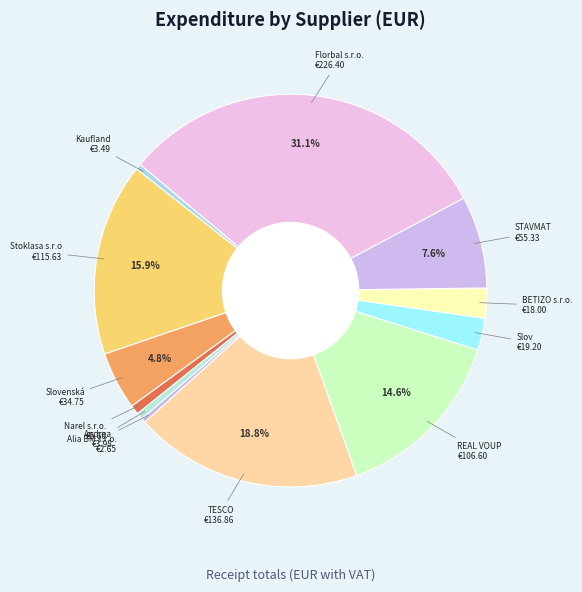

Count the number of slices in the pie.

12